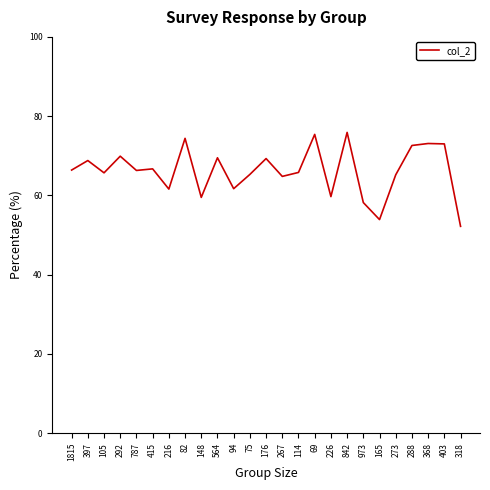

Approximately how many times larger is the value at 415 compared to 148?

1.1